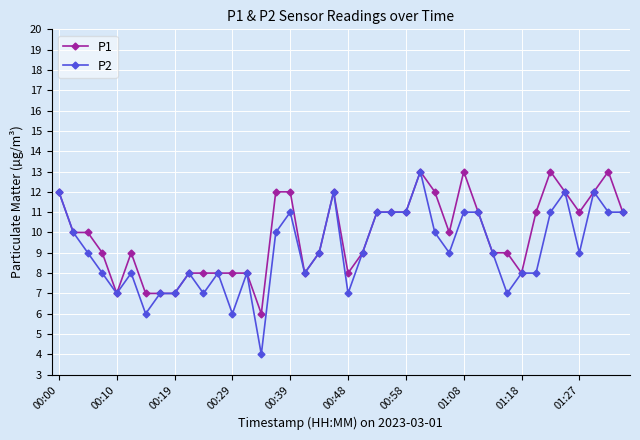

List the series in order of their overall mean, lowest first.

P2, P1